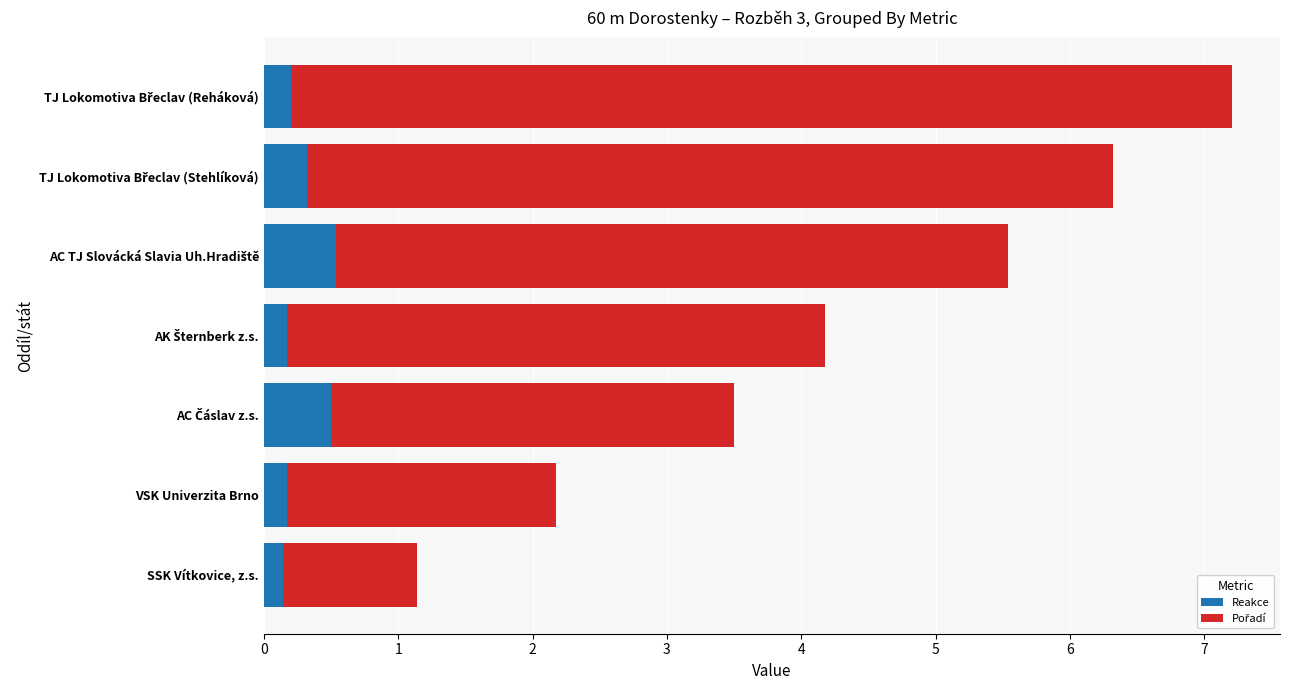

What is the sum of all Reakce values?

2.1